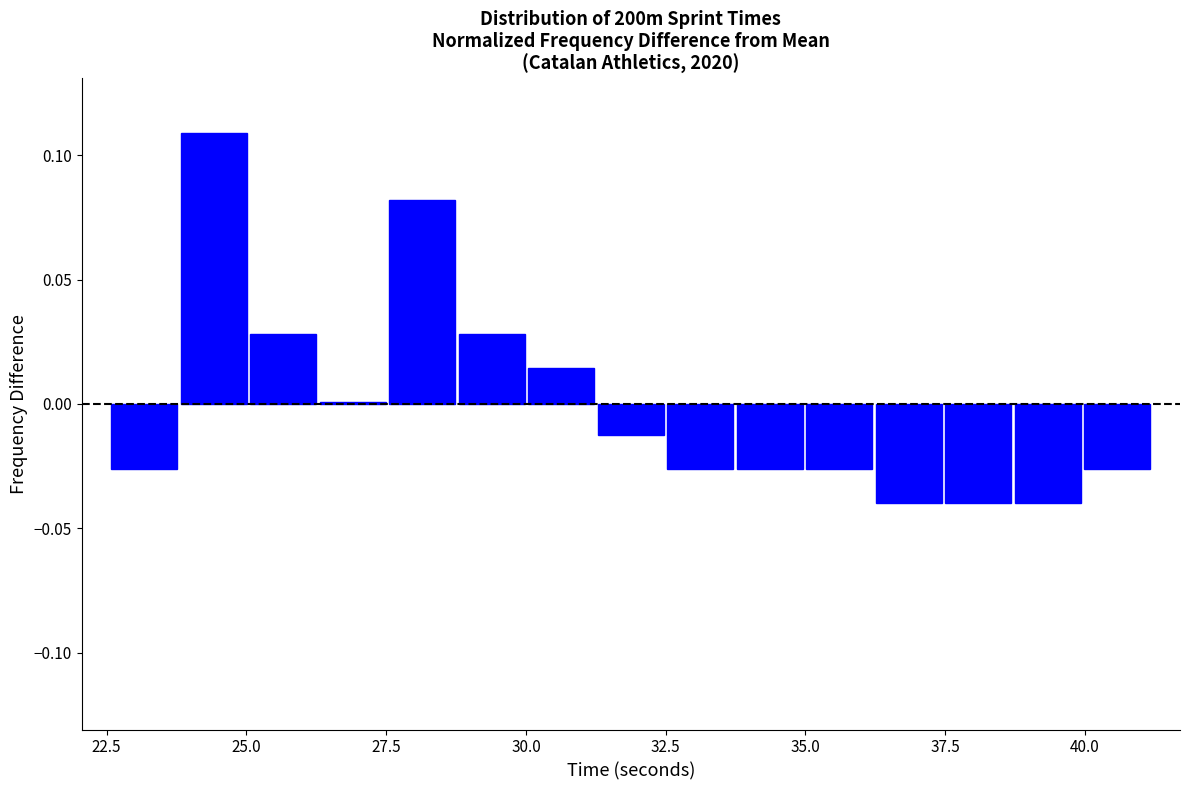

Around what value on the x-axis is the tallest bar? Give the approximate position of its centre, as read against the axis.

24.5